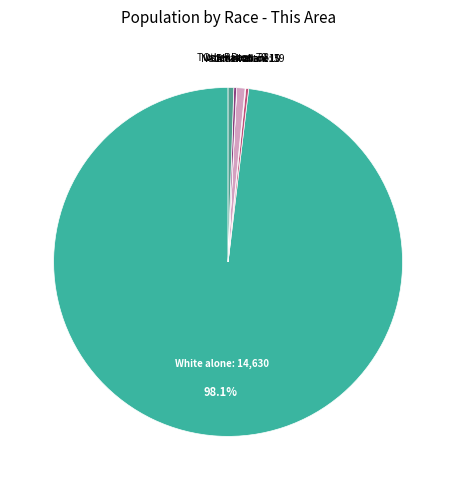

Which slice is the largest?

White alone